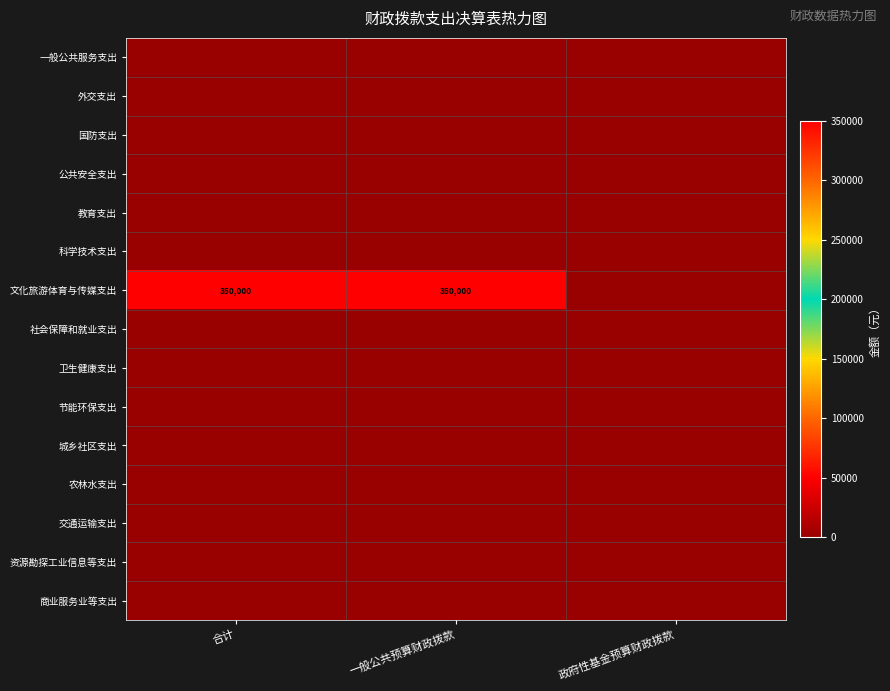

Between 一般公共预算财政拨款 and 政府性基金预算财政拨款, which series saw the biggest shift?

文化旅游体育与传媒支出